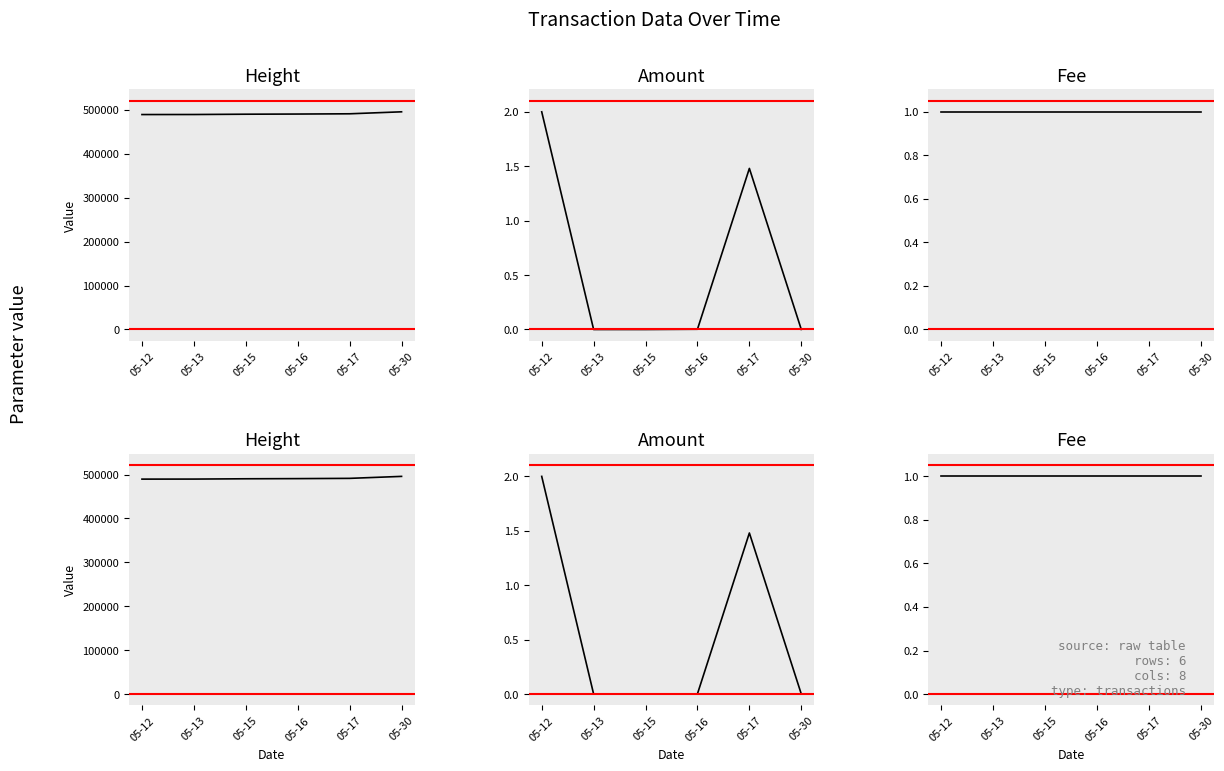

True or false: Fee and Amount cross at least once.

True